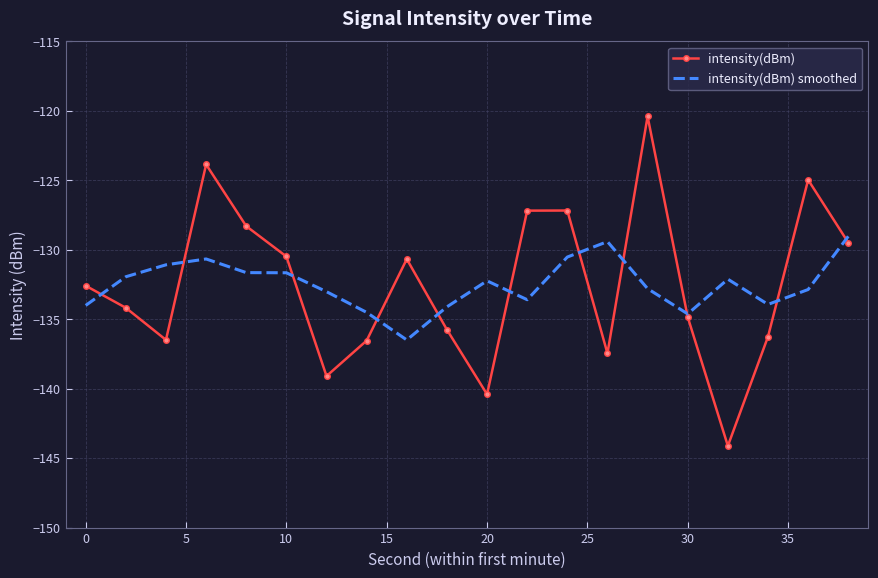

List the series in order of their peak value, highest first.

intensity(dBm), intensity(dBm) smoothed